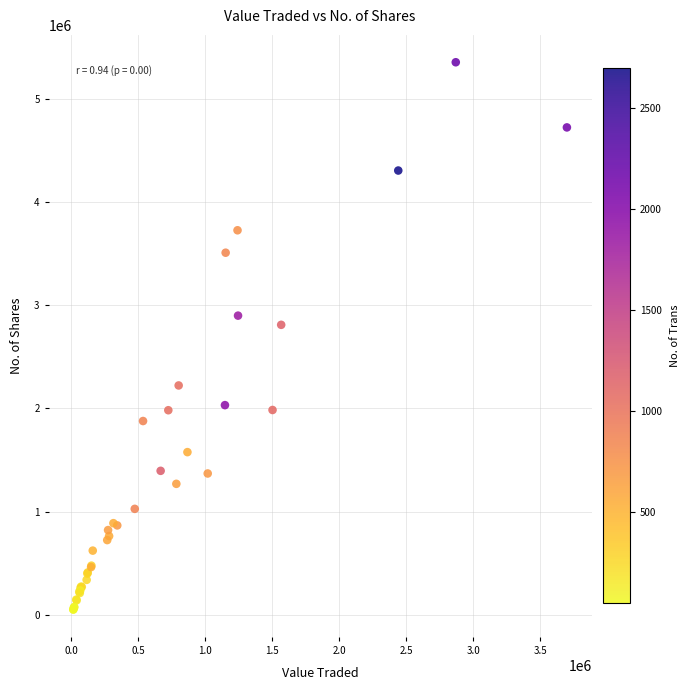

What Y value in the scatter plot is closest to 2702860?

2809932